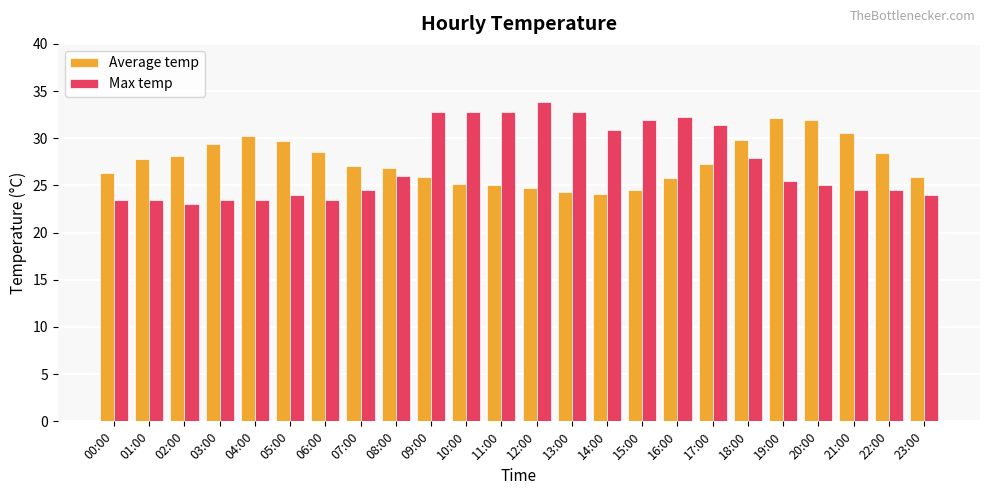

What is the difference between the maximum and minimum values in the Average temp series?

8.0